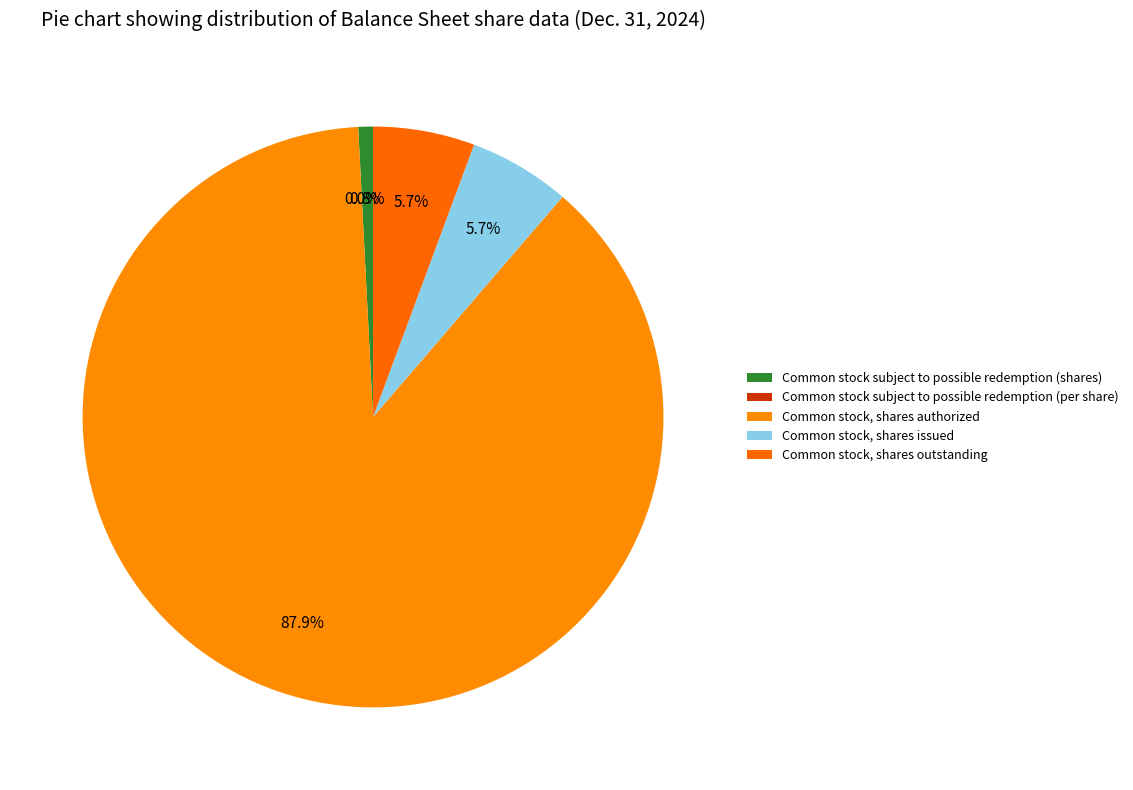

Count the number of slices in the pie.

5